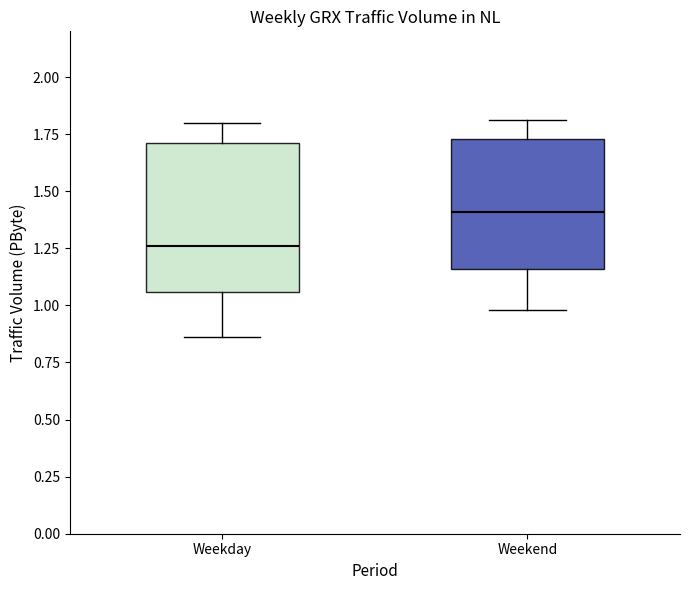

Which box is the tallest, from its lower edge to its upper edge?

Weekday